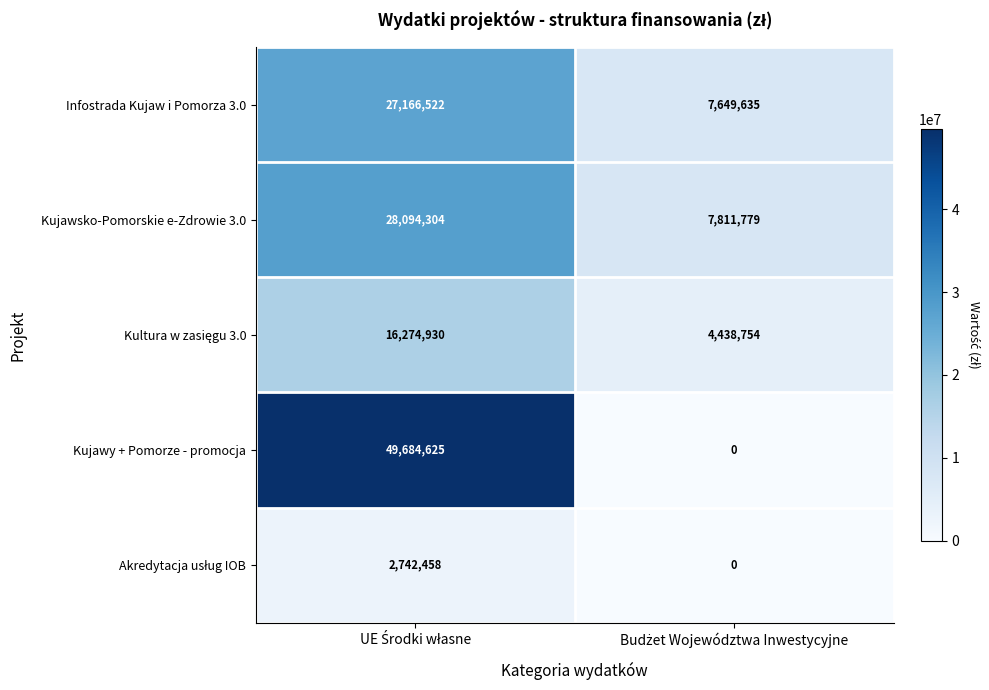

What is the sum of all Kujawy + Pomorze - promocja values?

49684625